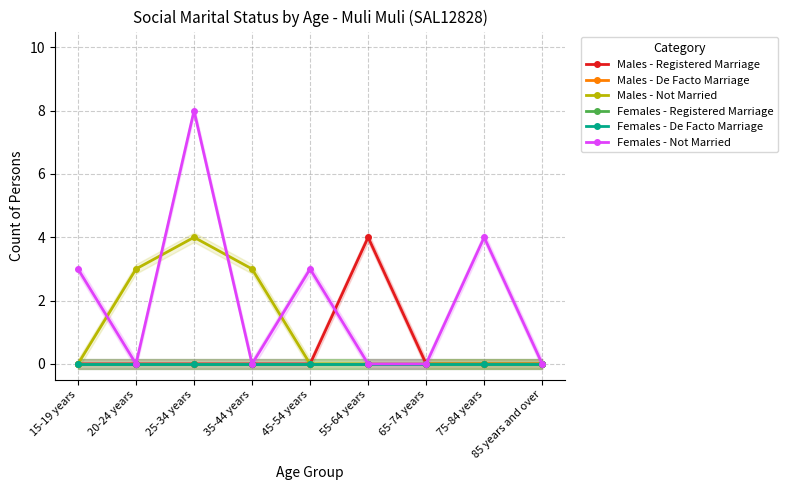

True or false: Males - Registered Marriage has a value of 2 at 65-74 years.

False